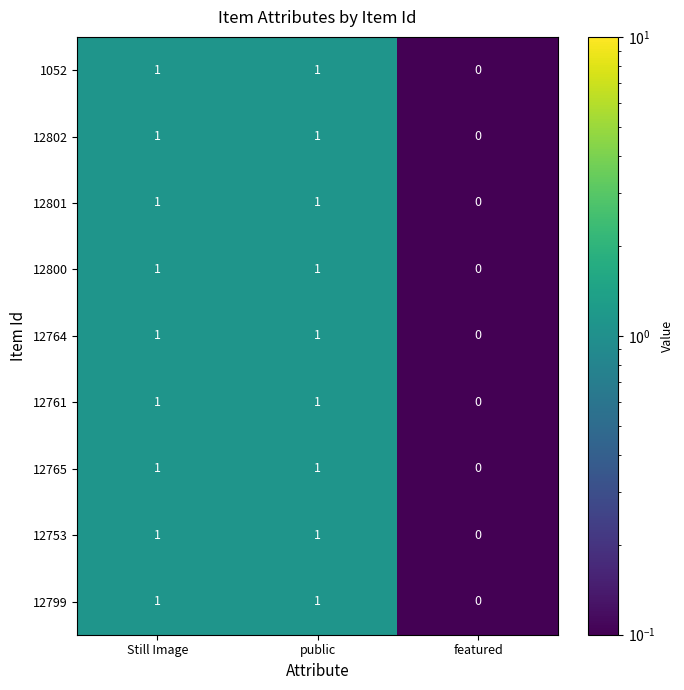

At which category does the chart reach its minimum across all series?

featured